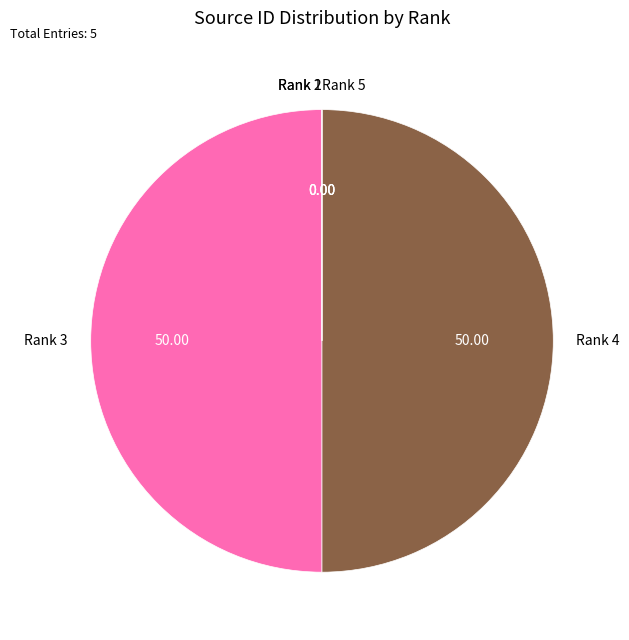

What is the ratio of the value at Rank 4 to the value at Rank 3?

1.0